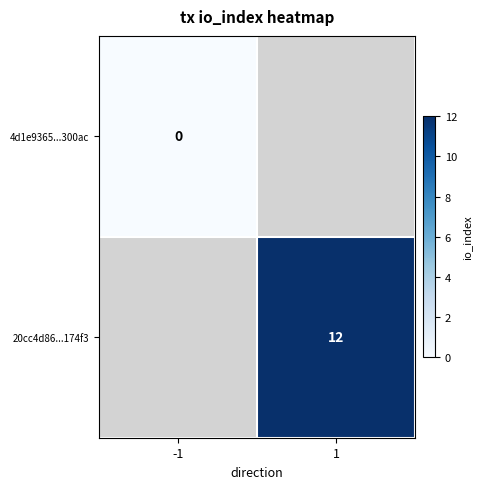

The 20cc4d86...174f3 series shows 19 at 1. True or false?

False